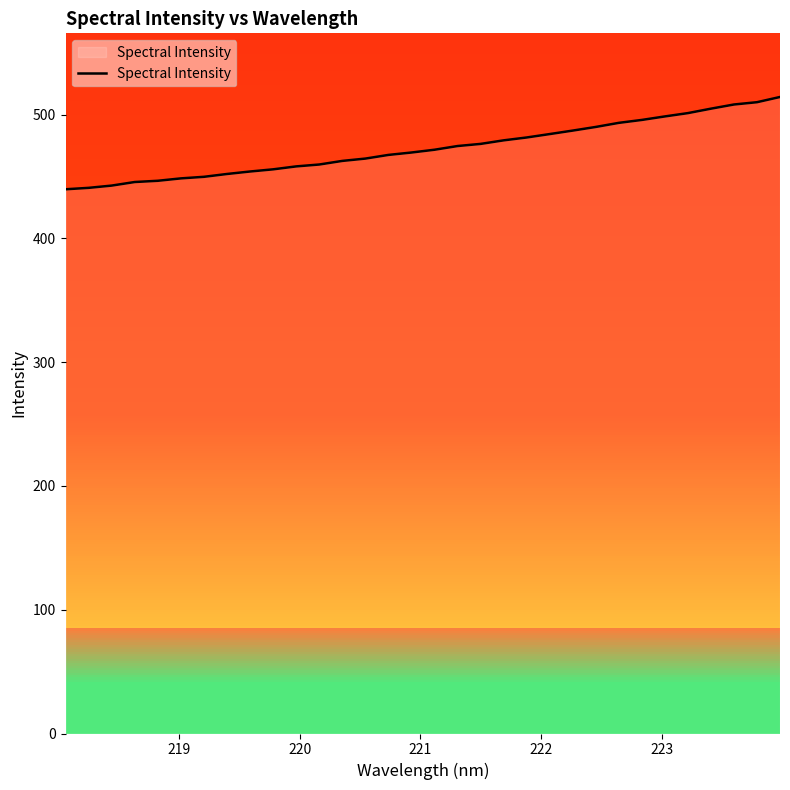

What is the minimum value for Spectral Intensity?

439.7